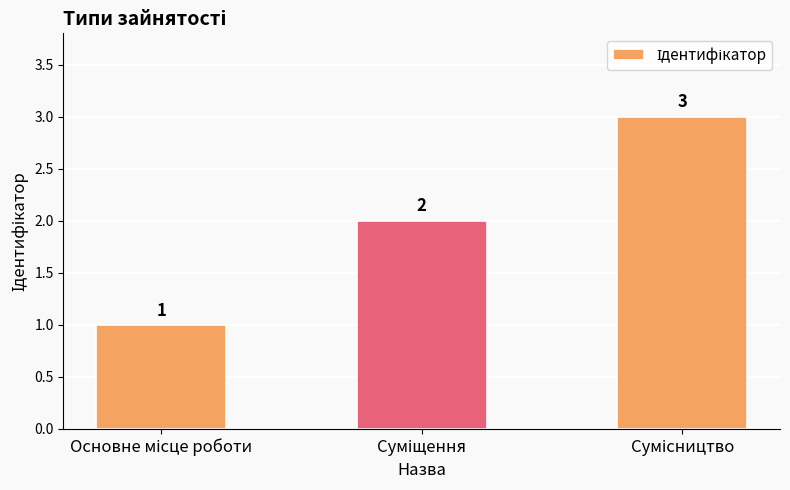

What is the greatest value displayed?

3